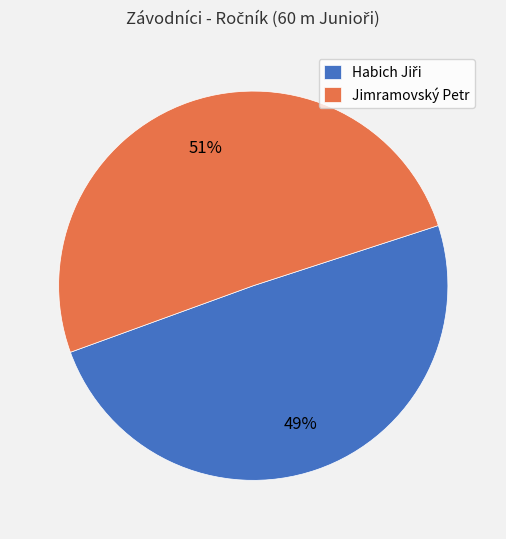

The Jimramovský Petr slice represents 51% of the pie. True or false?

True